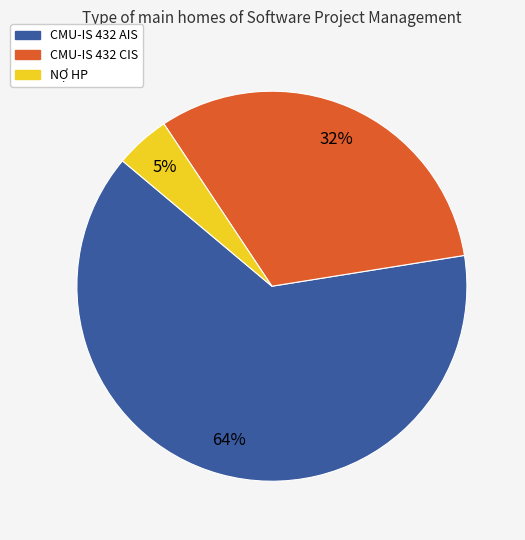

What percentage is the CMU-IS 432 CIS slice, to the nearest percent?

32%